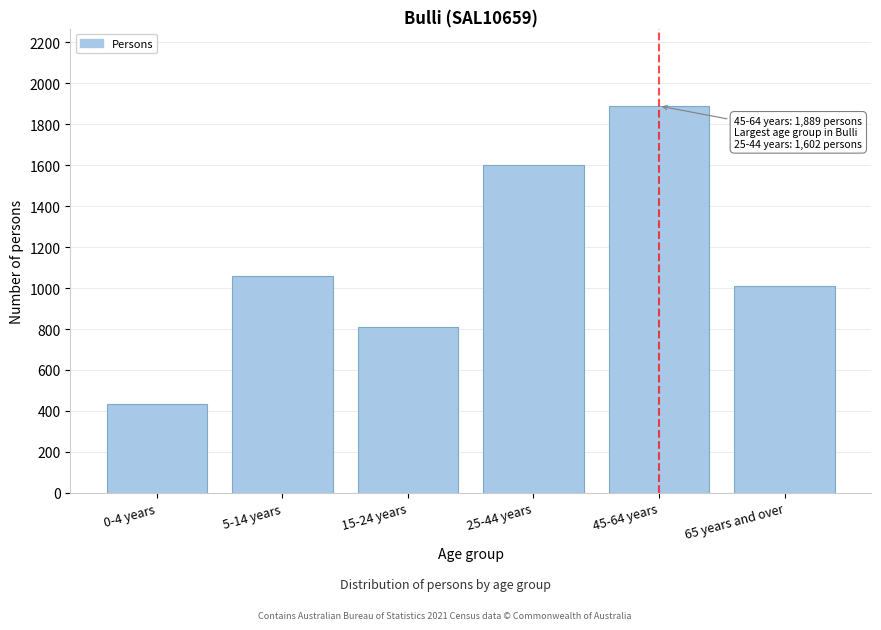

Reading left to right, list all the values displayed in this chart.

0-4 years=433	5-14 years=1060	15-24 years=809	25-44 years=1602	45-64 years=1889	65 years and over=1008